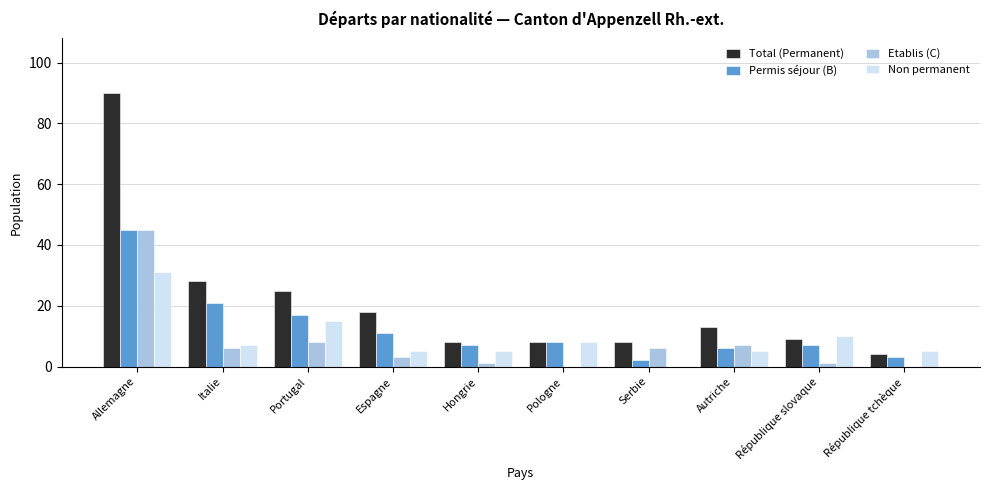

Is it true that Total (Permanent) equals 3 at Hongrie?

False